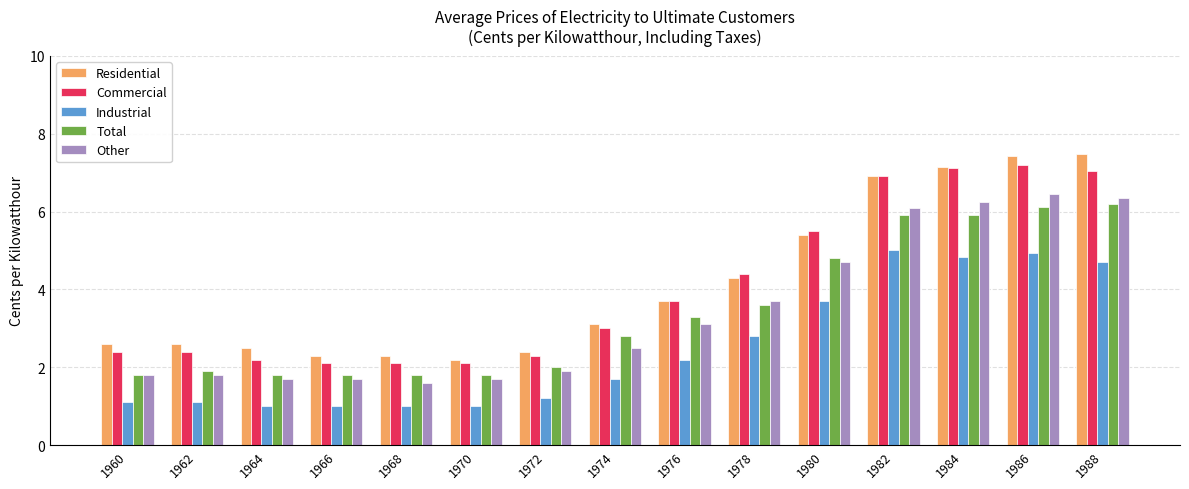

What is the highest value of the Total series?

6.2